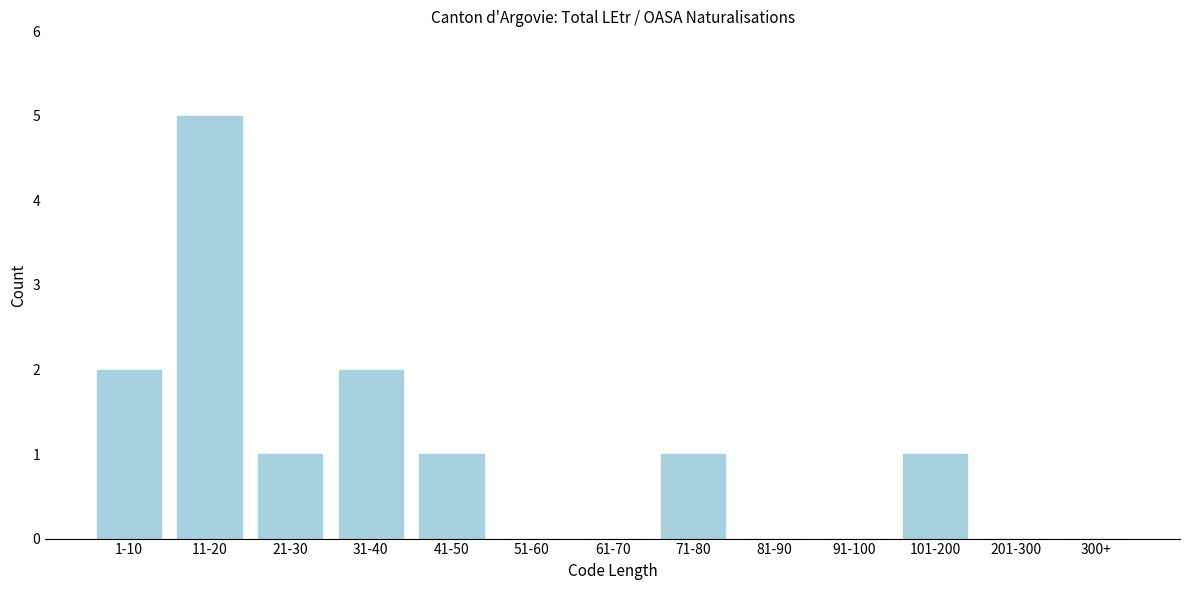

Reading right to left, transcribe all the data shown in this chart.

300+=0	201-300=0	101-200=1	91-100=0	81-90=0	71-80=1	61-70=0	51-60=0	41-50=1	31-40=2	21-30=1	11-20=5	1-10=2